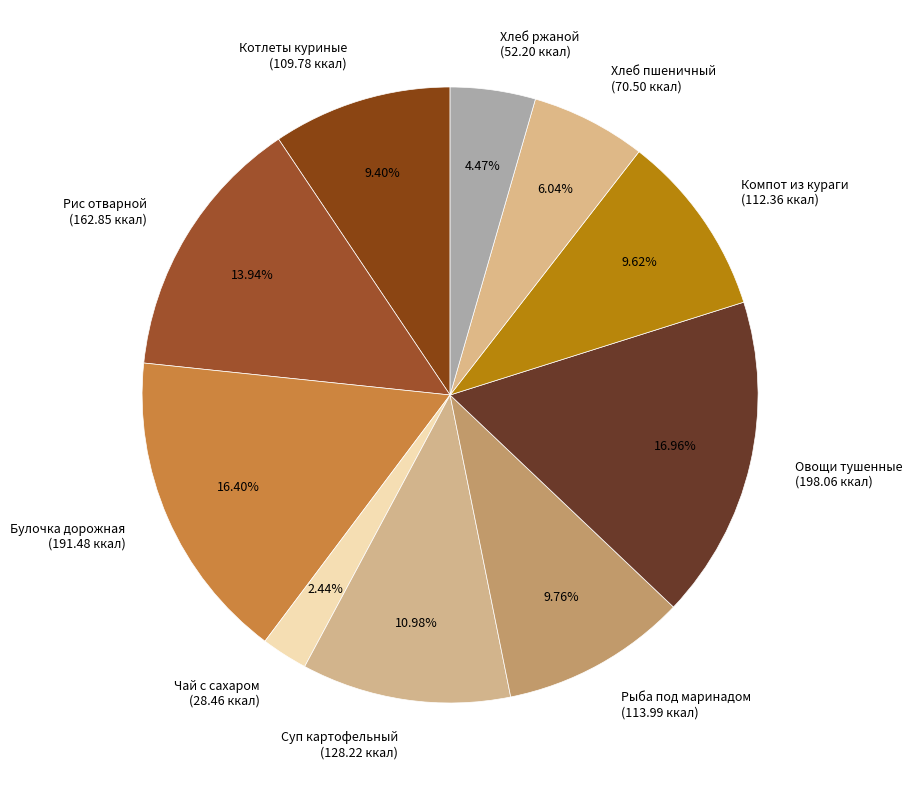

Is there any slice that represents more than half of the pie?

No